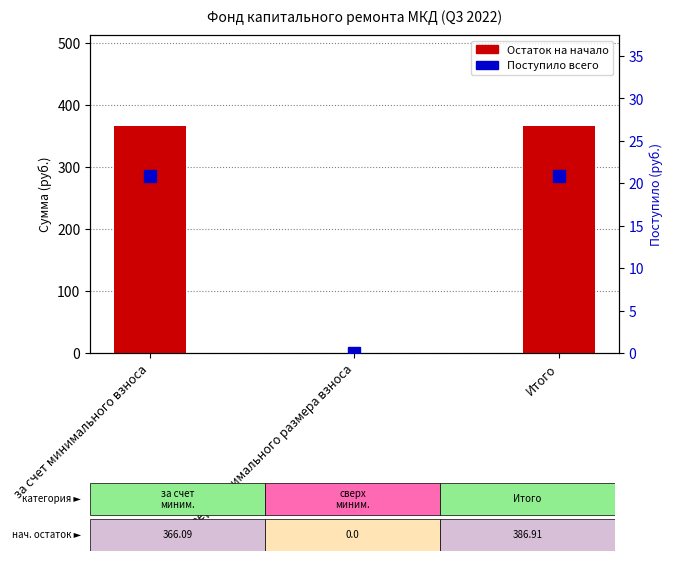

What is the highest value of the Остаток на начало series?

366.1